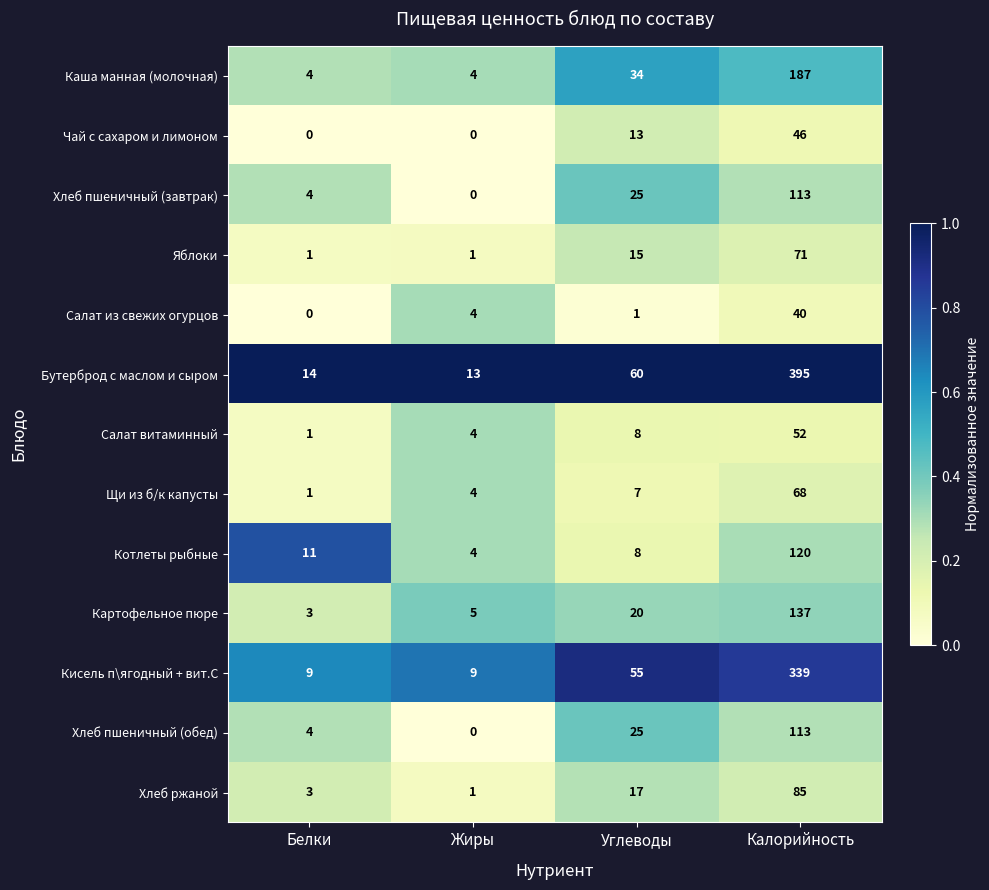

Which label corresponds to the largest value in the chart?

Калорийность